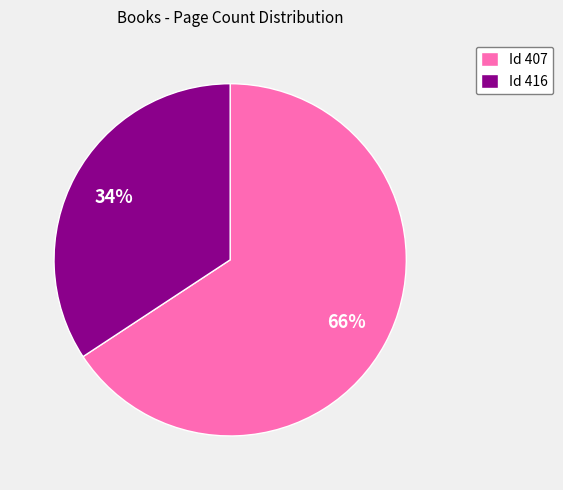

Count the number of slices in the pie.

2